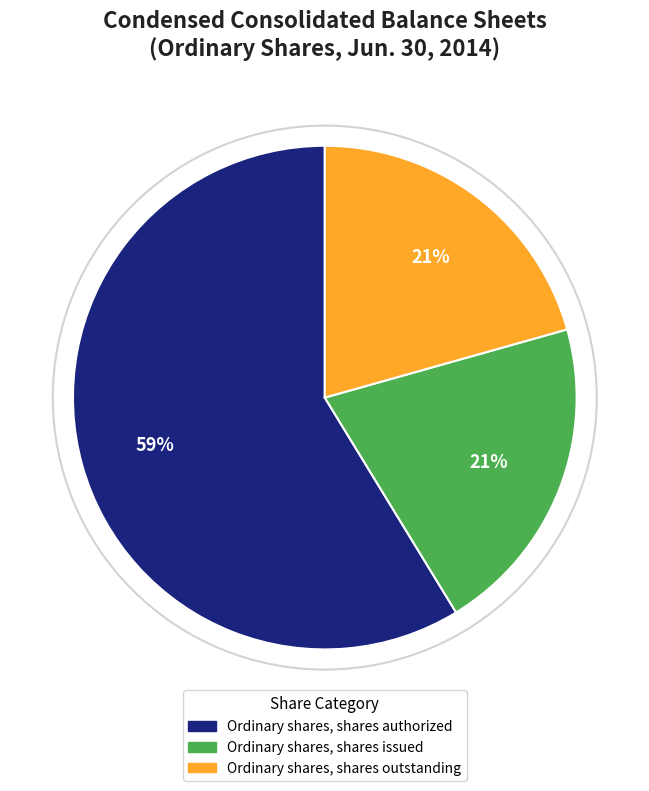

Is there a majority slice in this chart?

Yes